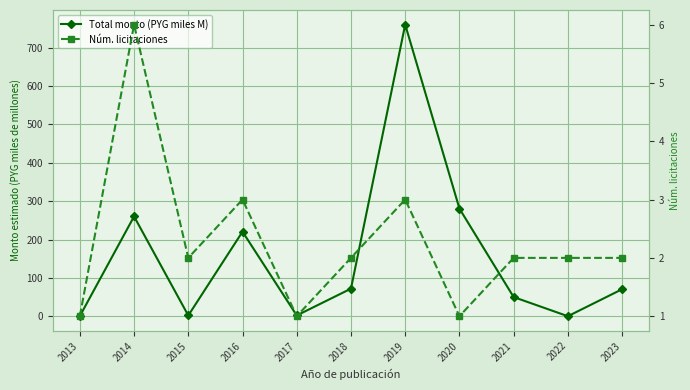

At how many categories does at least one series exceed 337?

1